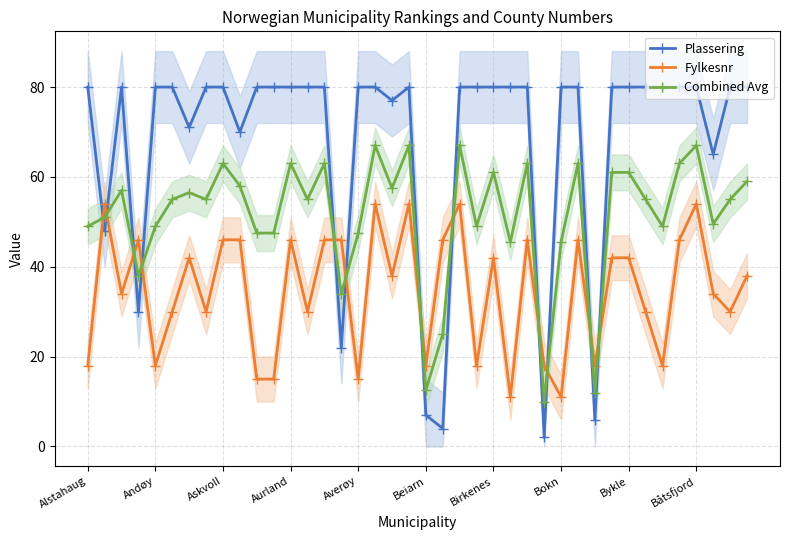

Which series has the largest total across all categories?

Plassering